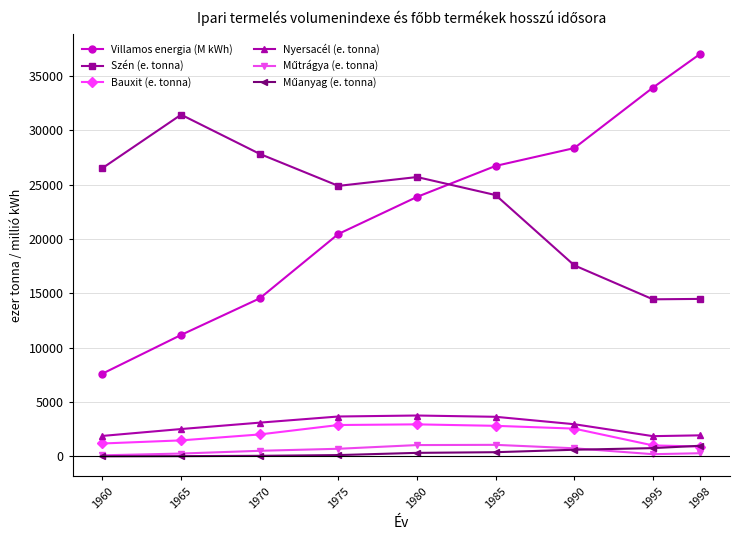

At which label does Szén (e. tonna) reach its peak?

1965